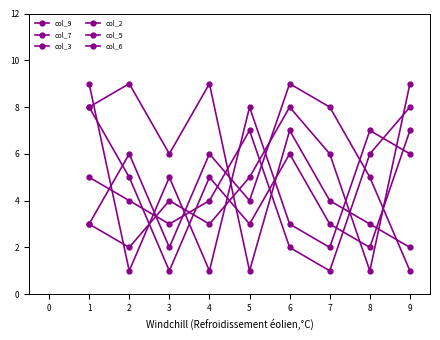

Does the chart have visible grid lines?

No